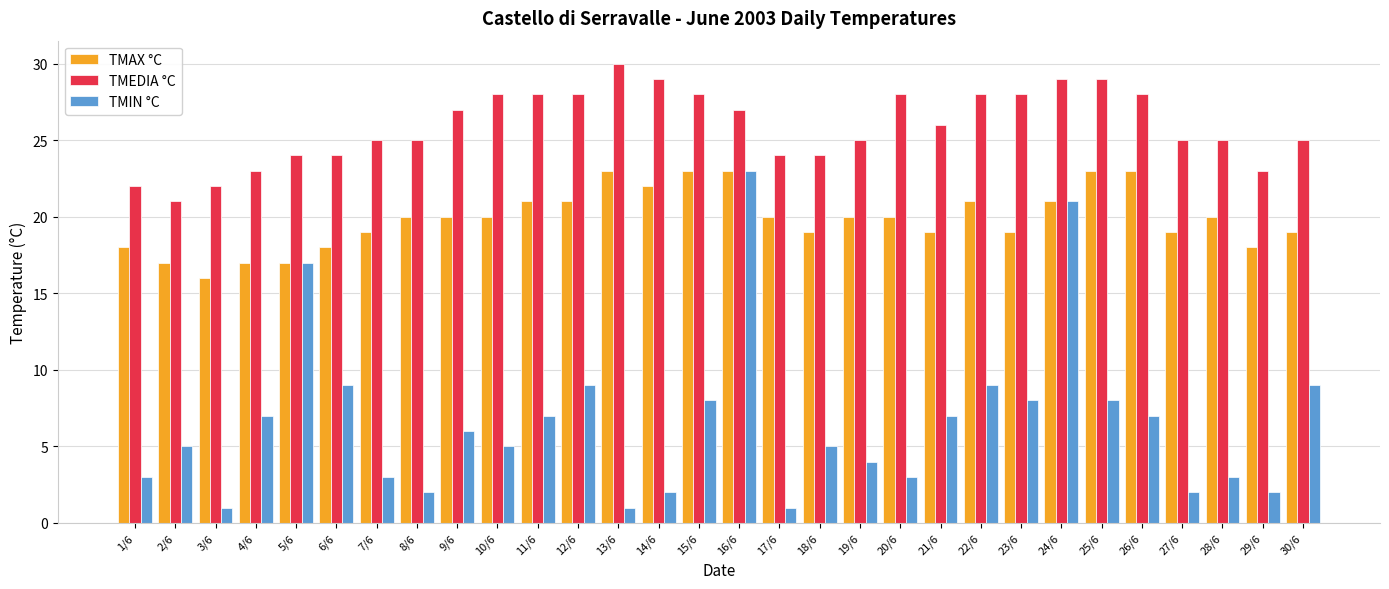

Reading left to right, list all the values displayed in this chart.

TMAX °C: 18	17	16	17	17	18	19	20	20	20	21	21	23	22	23	23	20	19	20	20	19	21	19	21	23	23	19	20	18	19
TMEDIA °C: 22	21	22	23	24	24	25	25	27	28	28	28	30	29	28	27	24	24	25	28	26	28	28	29	29	28	25	25	23	25
TMIN °C: 3	5	1	7	17	9	3	2	6	5	7	9	1	2	8	23	1	5	4	3	7	9	8	21	8	7	2	3	2	9